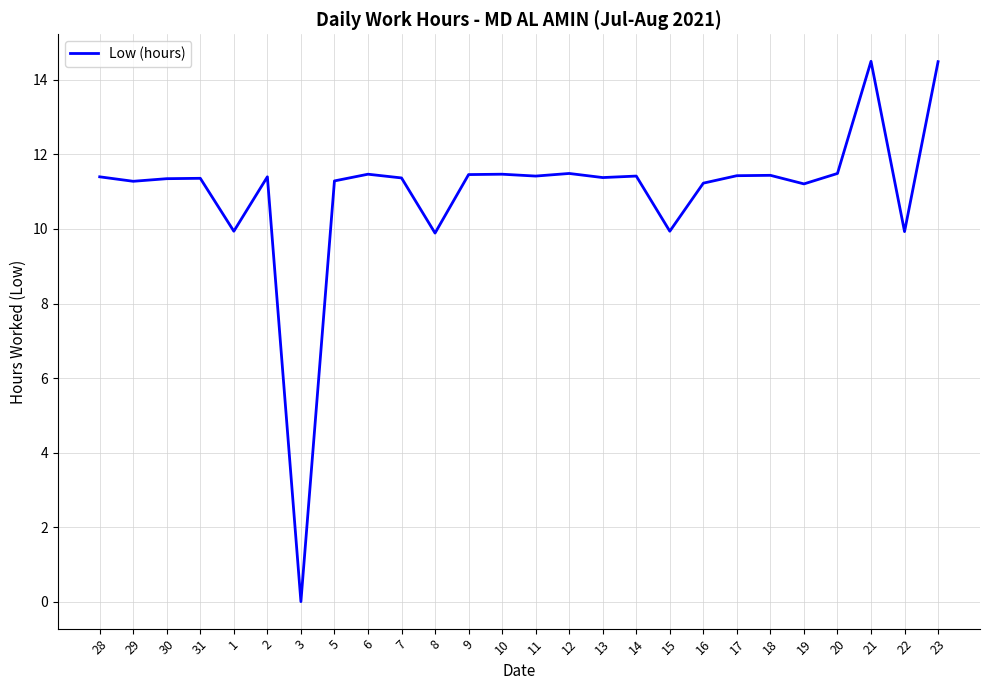

What position from the right is 23?

1